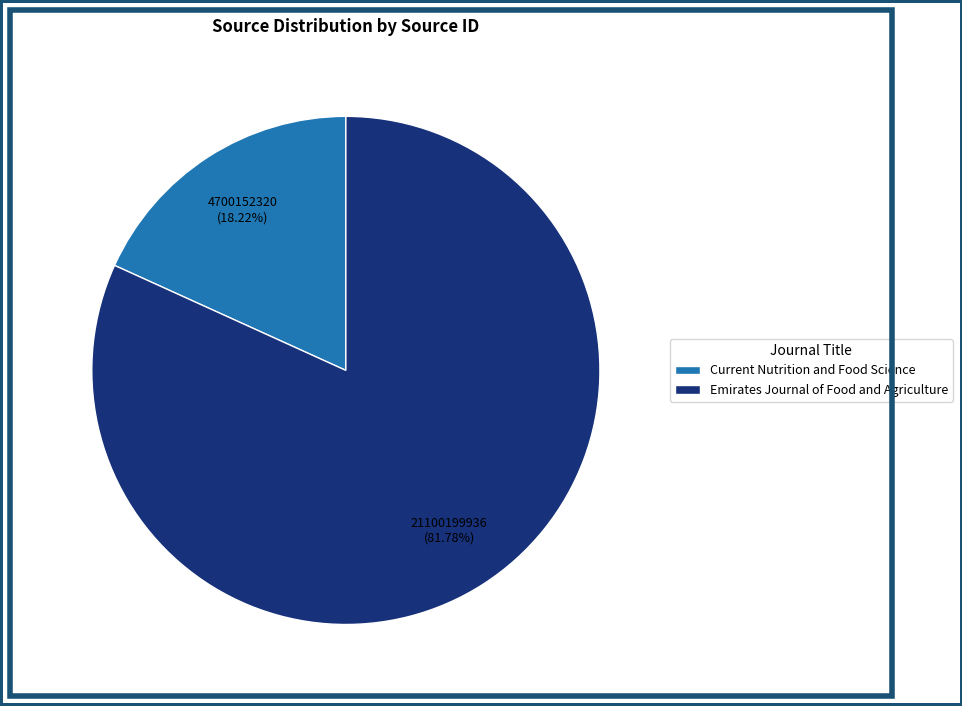

What is the smallest slice in the pie chart?

Current Nutrition and Food Science